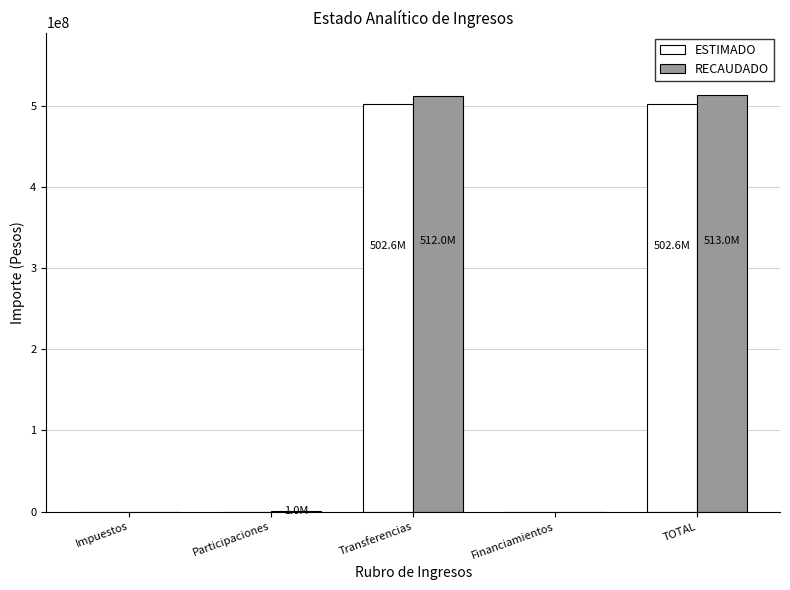

What is the difference between the ESTIMADO values at Transferencias and Participaciones?

502648858